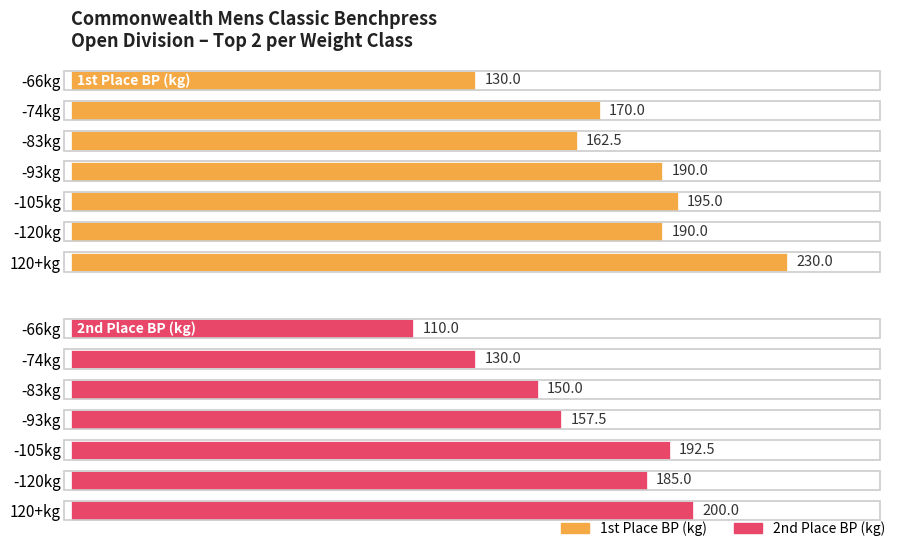

How many bars are there in total?

14